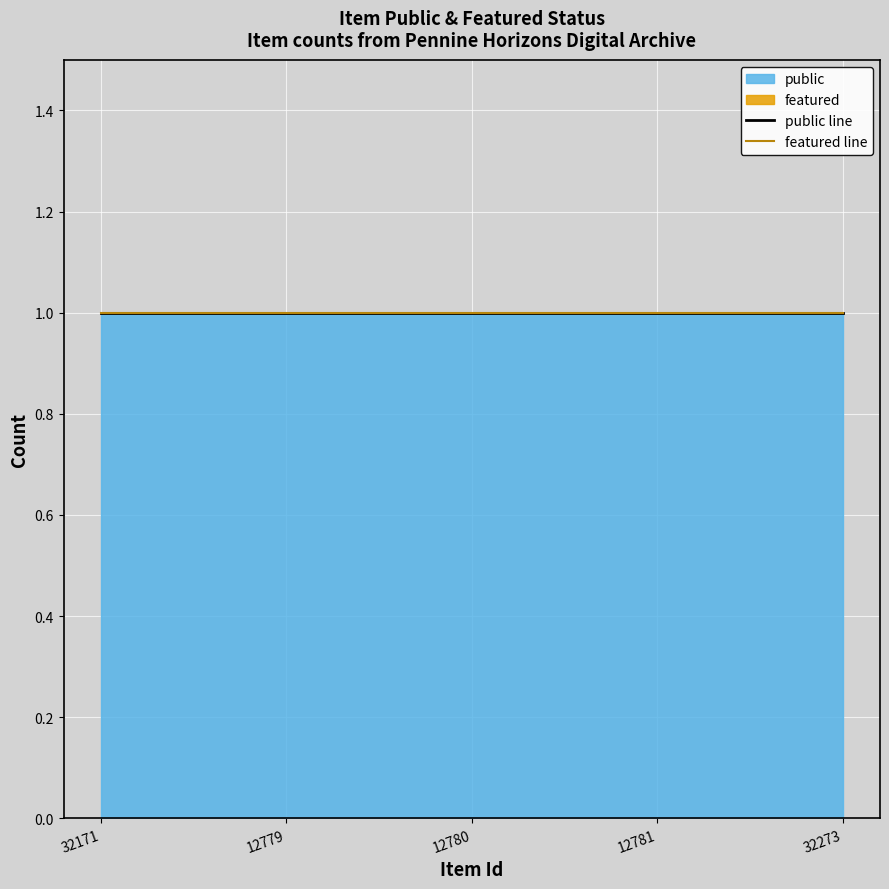

Reading left to right, list all the values displayed in this chart.

public: 1	1	1	1	1
featured: 0	0	0	0	0